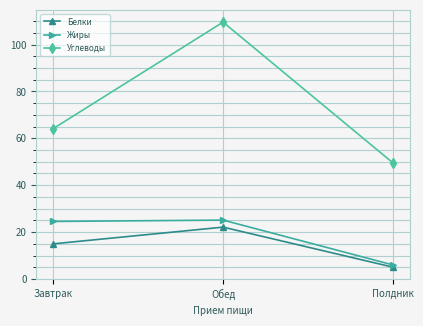

Which series has the largest total across all categories?

Углеводы